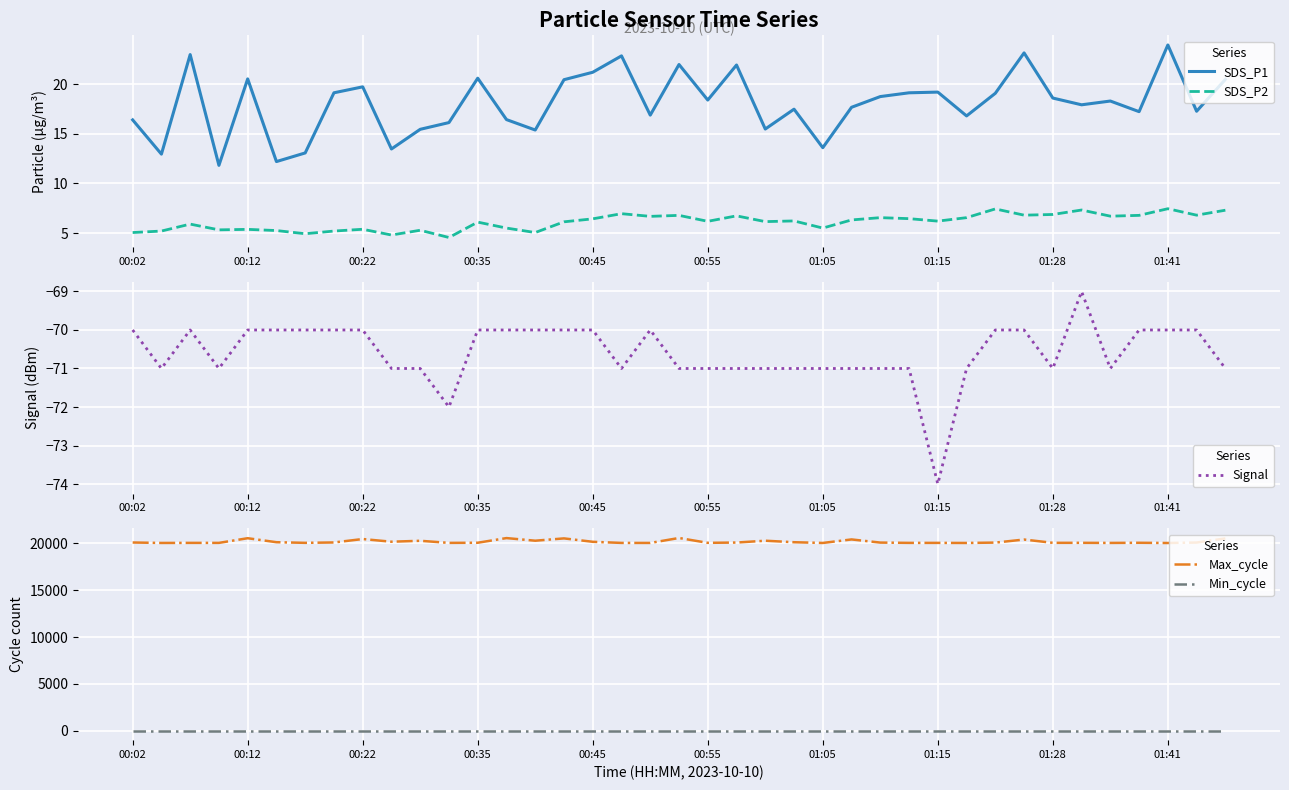

What is the highest value of the SDS_P2 series?

7.5